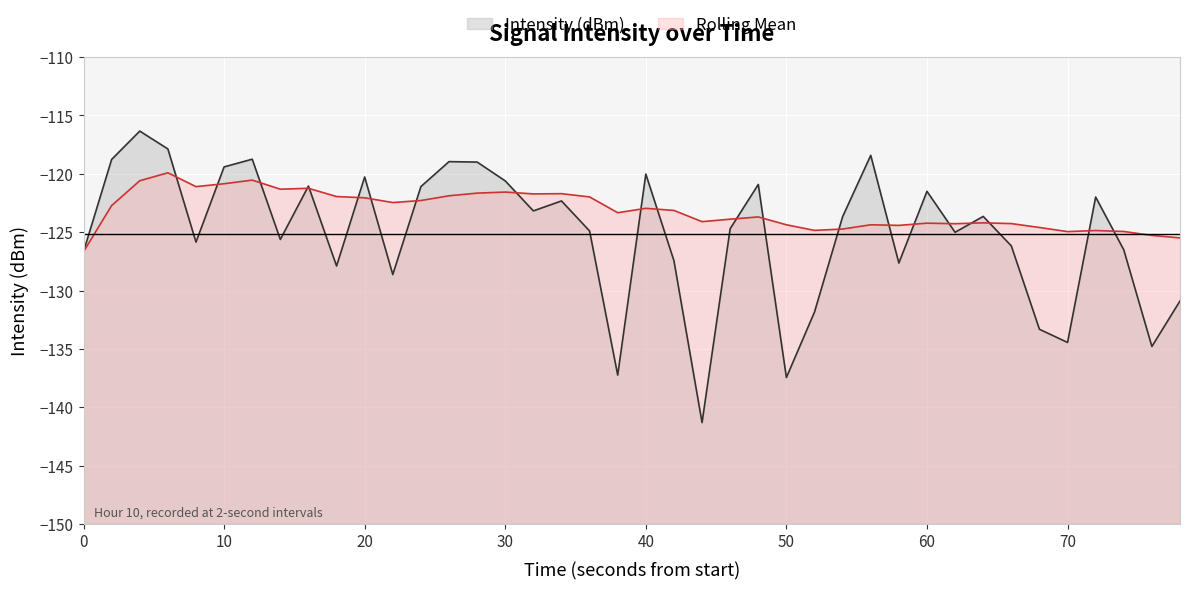

What is the approximate value of Rolling Mean at 50?

-124.4